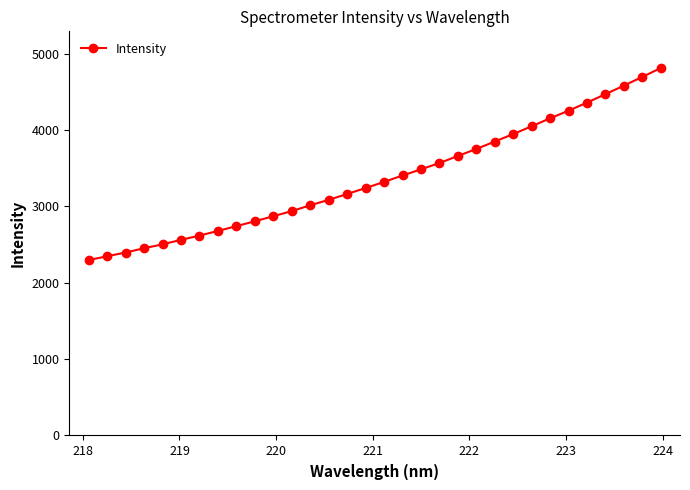

What is the smallest value displayed?

2297.6